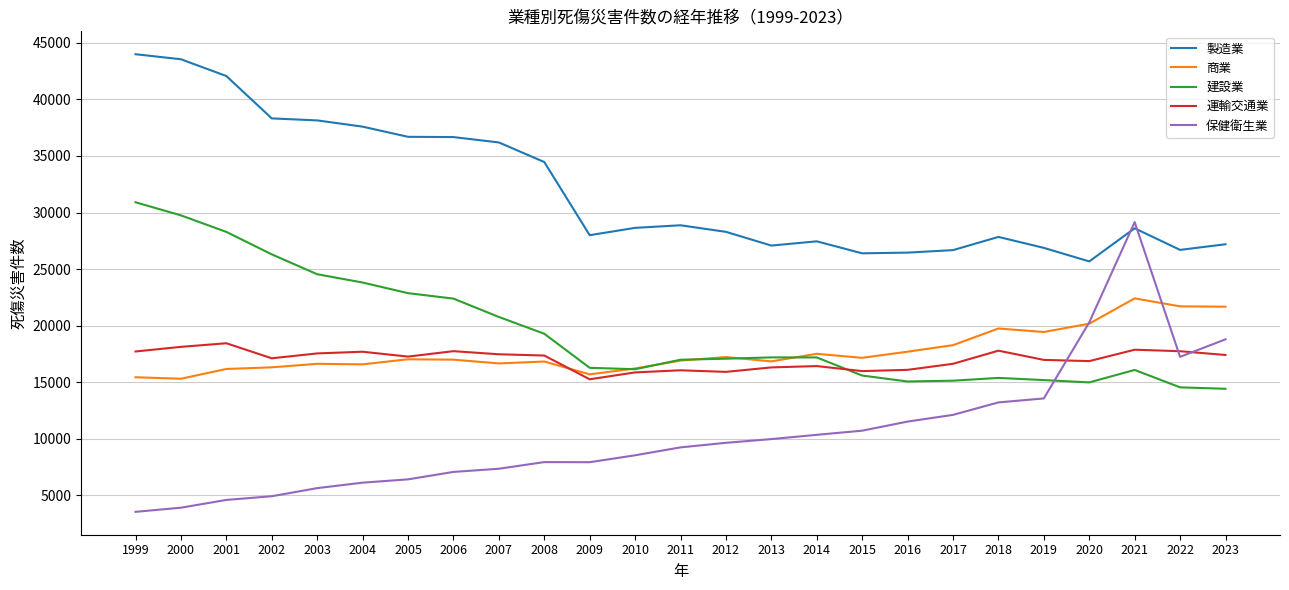

True or false: 製造業 and 商業 cross at least once.

False